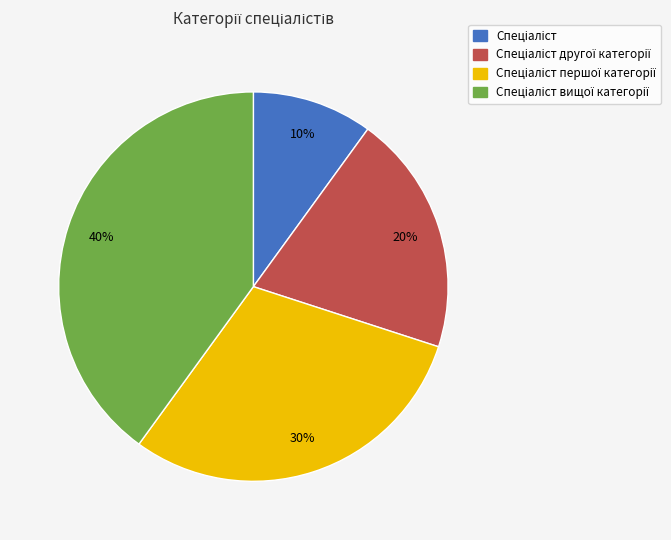

How many slices are in this pie chart?

4